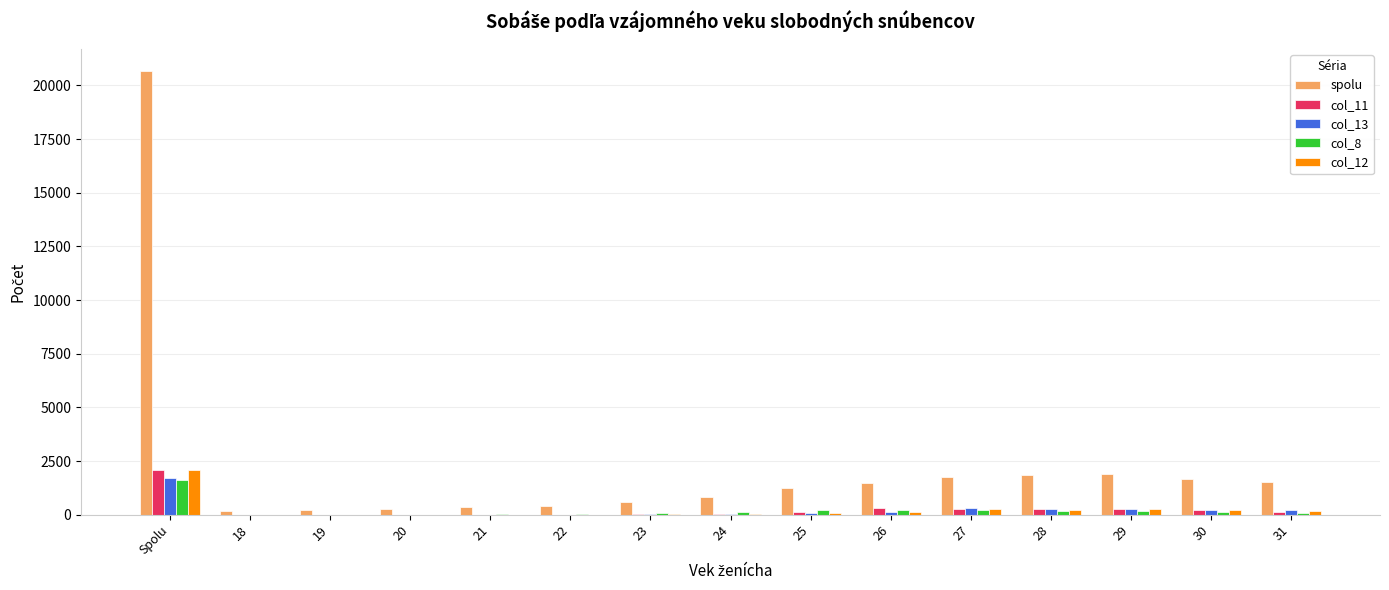

What is the maximum value shown in the chart?

20673